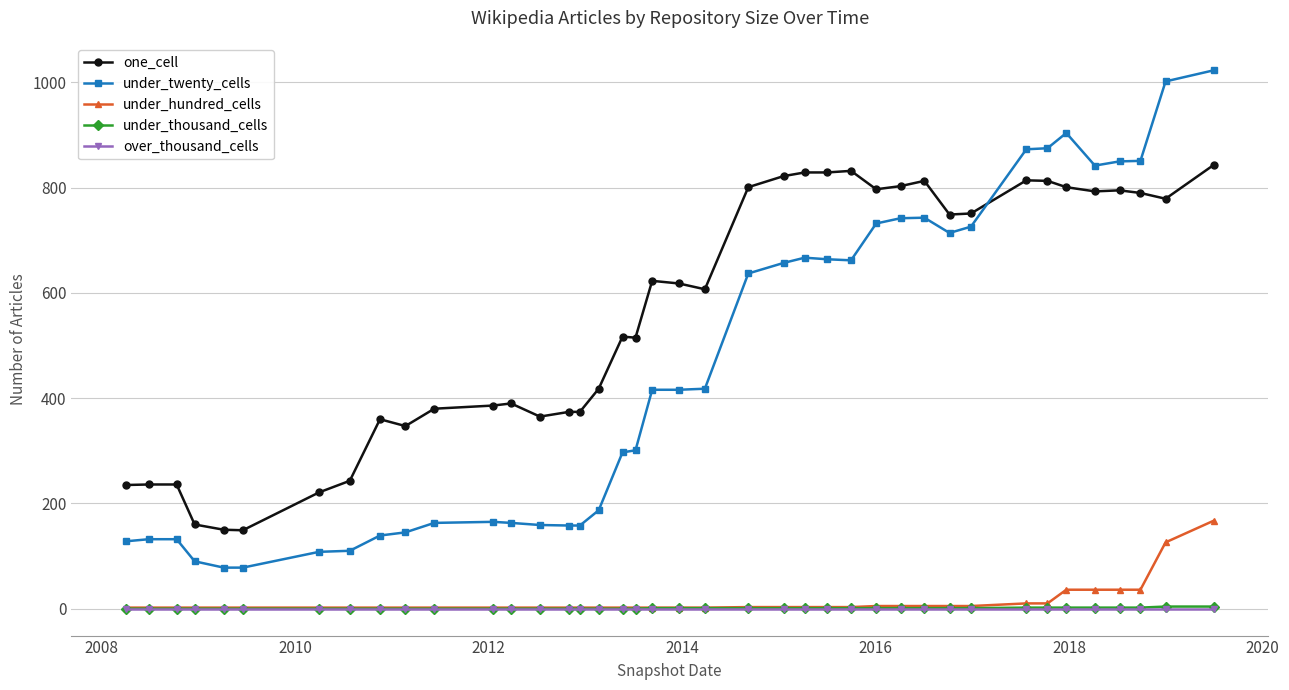

True or false: one_cell has more than 1 points higher than both neighbors.

True